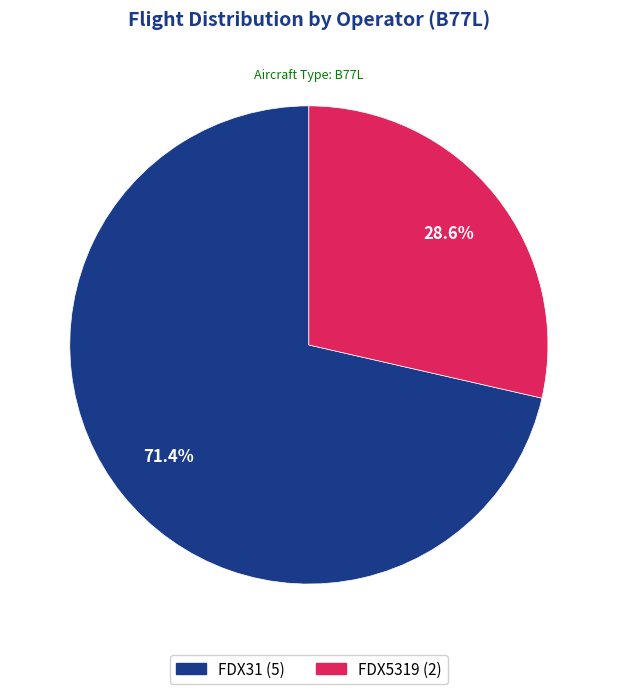

Is it true that FDX5319 is 18% of the pie?

False